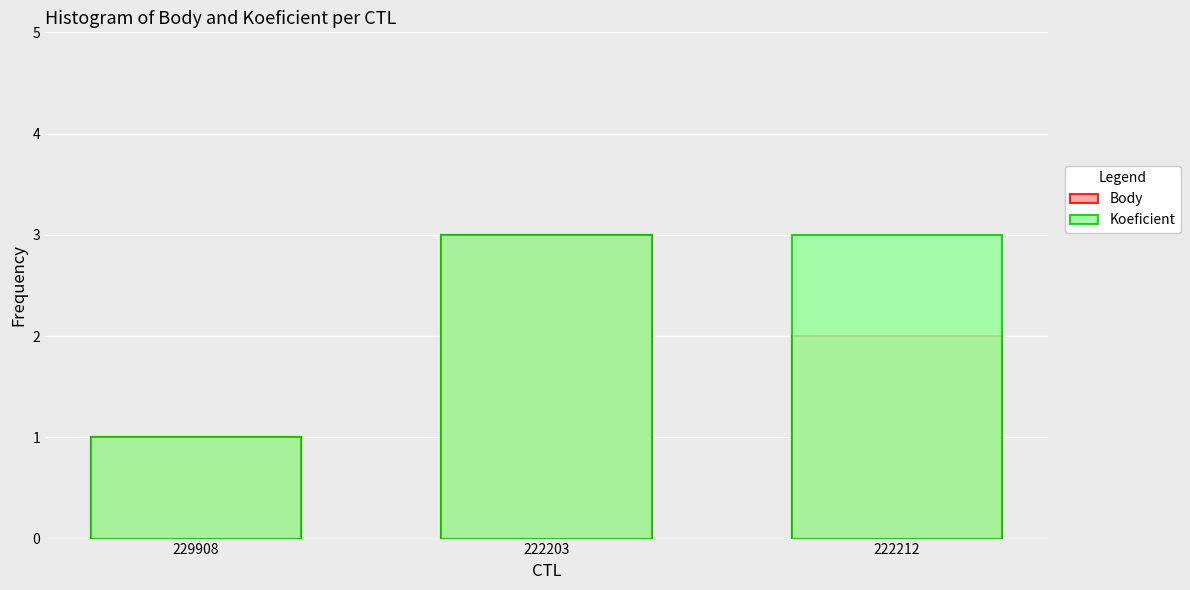

Reading left to right, transcribe all the data shown in this chart.

Body: 1	3	2
Koeficient: 1	3	3